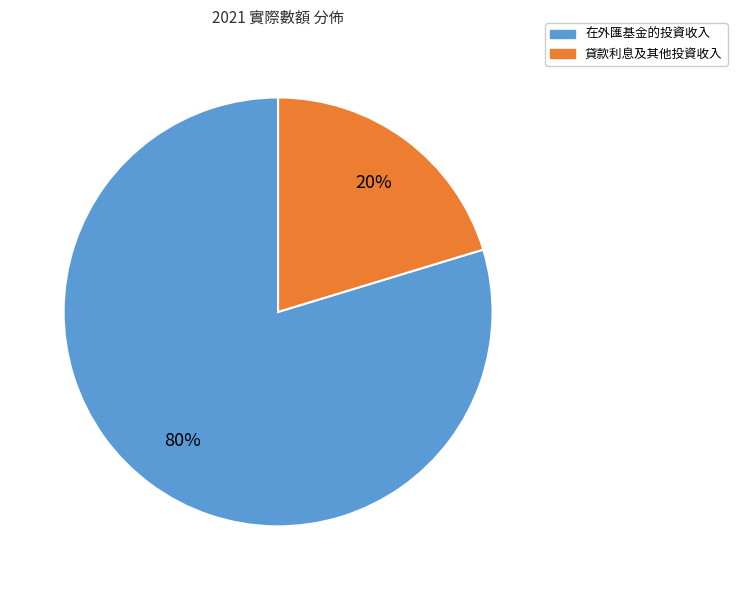

What is the largest slice in the pie chart?

在外匯基金的投資收入